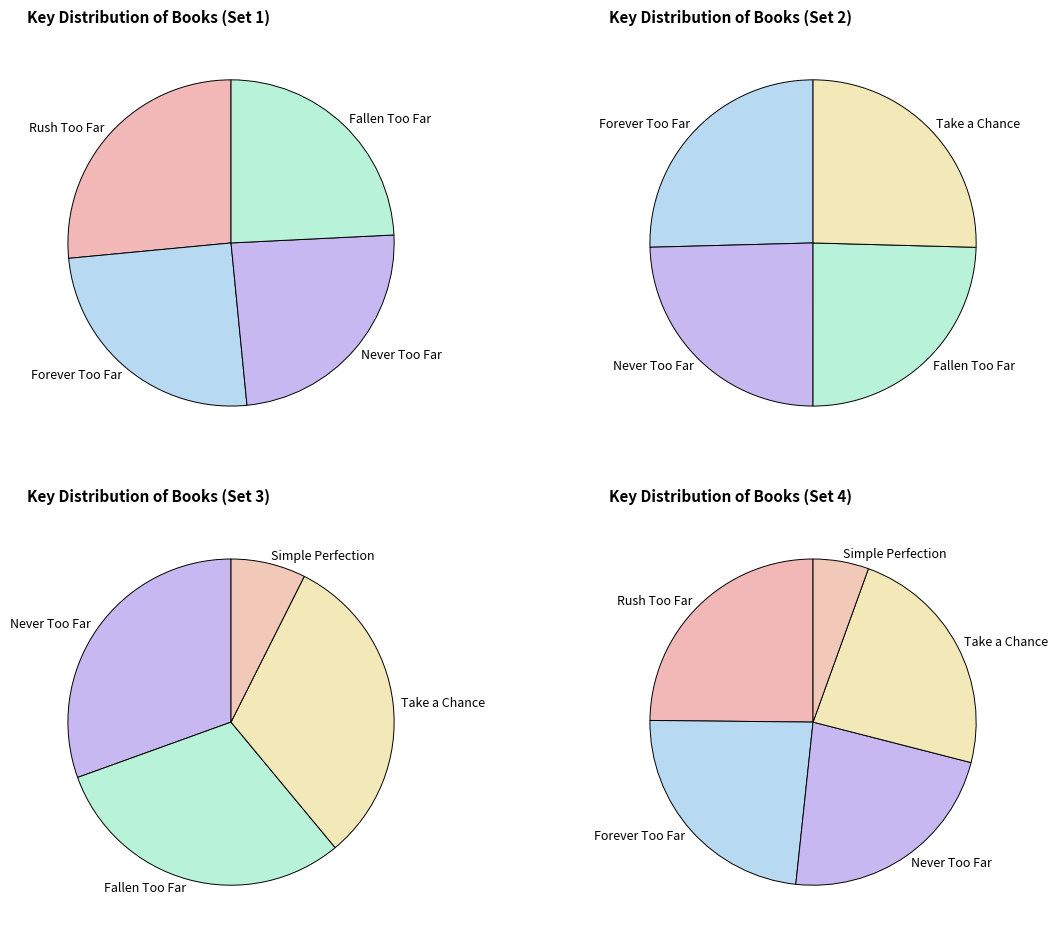

Rank the categories by value from highest to lowest.

Rush Too Far, Take a Chance, Forever Too Far, Never Too Far, Fallen Too Far, Simple Perfection